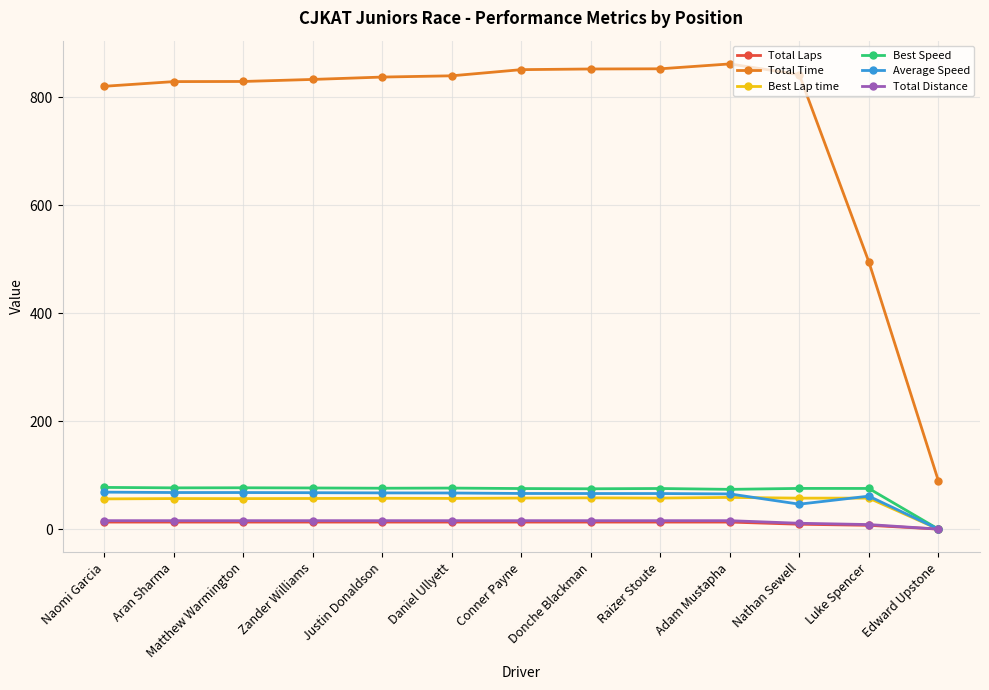

What is the label of the 1st point from the left?

Naomi Garcia